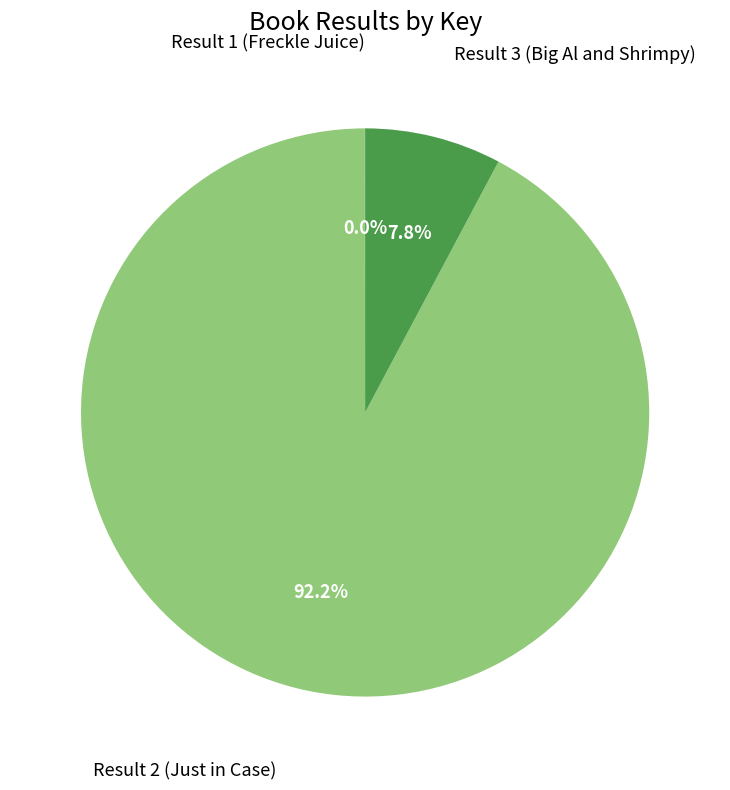

True or false: Result 2 (Just in Case) accounts for 92% of the total.

True